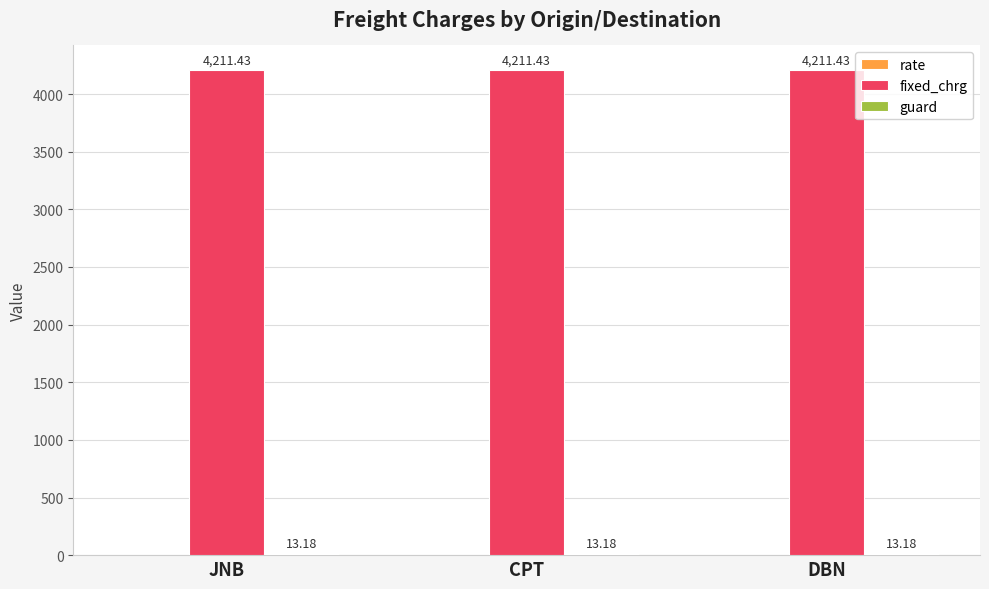

What is the total value across all series at JNB?

4224.6